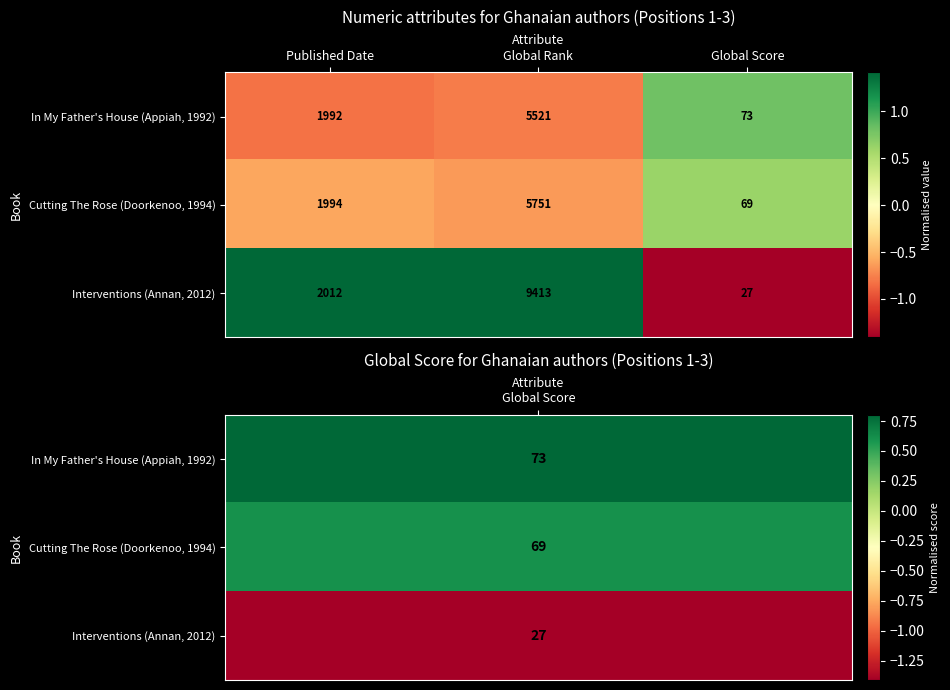

What is the spread (max minus min) of values at Published Date?

20